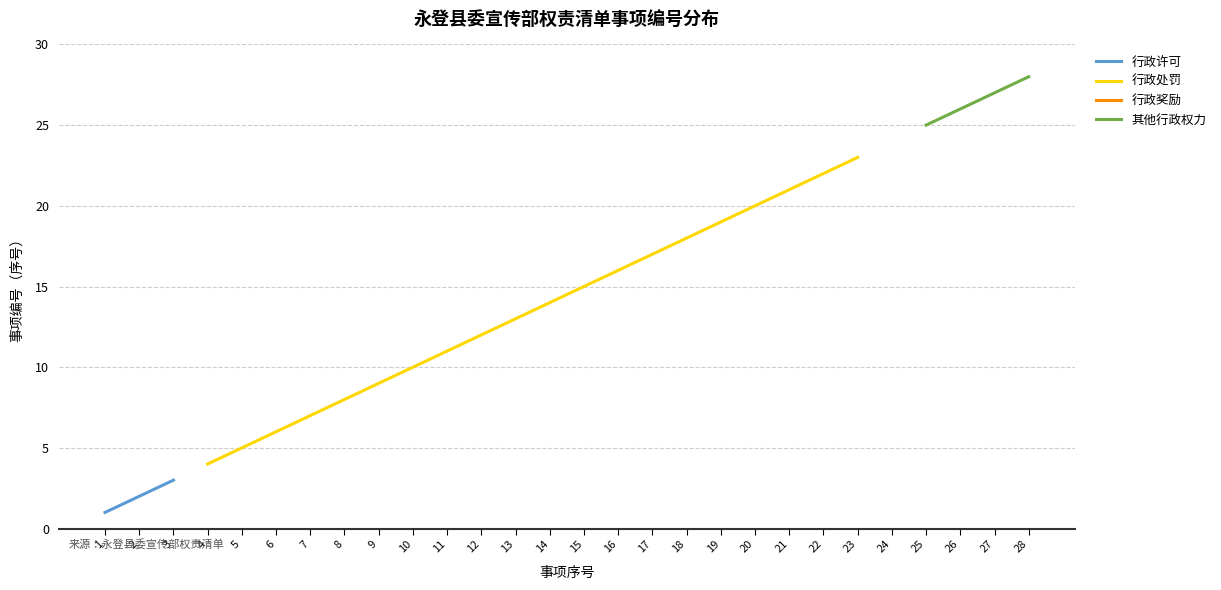

What is the greatest value displayed?

28.0